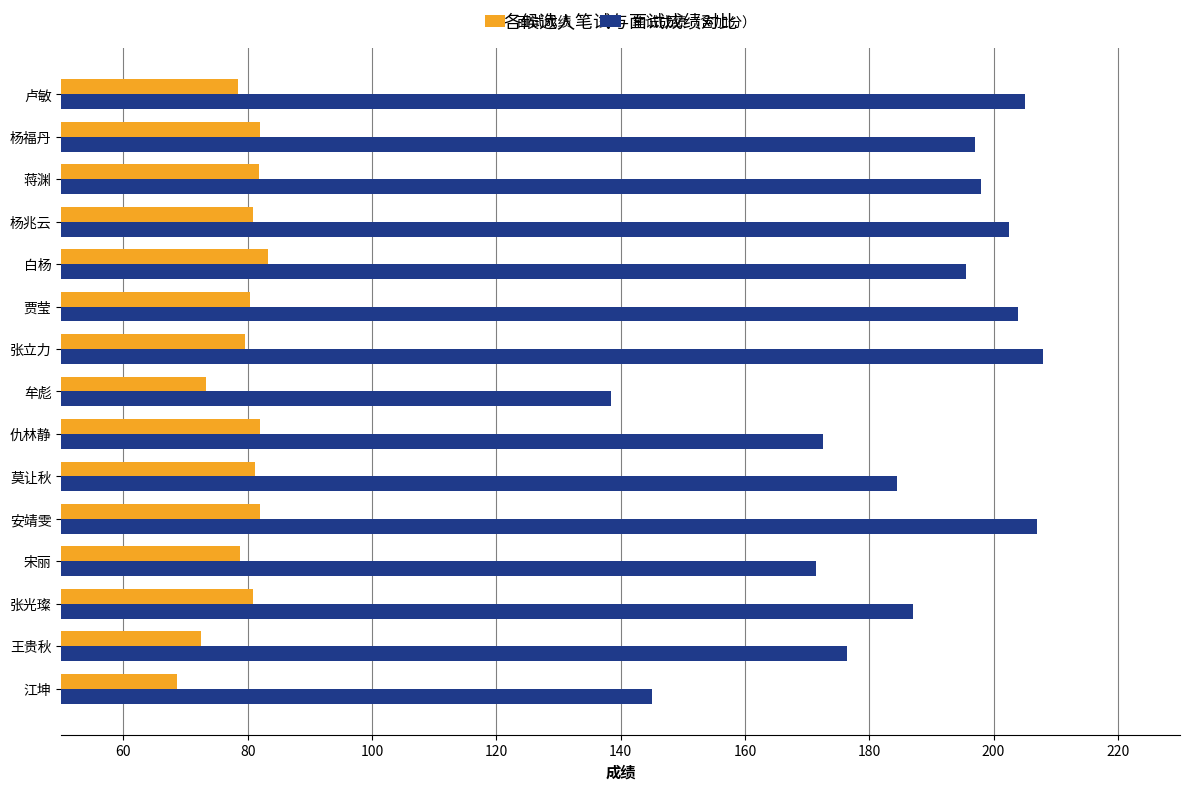

Is the value of 笔试成绩（含加分） at 牟彪 greater than the value of 面试成绩 at 张光璨?

Yes